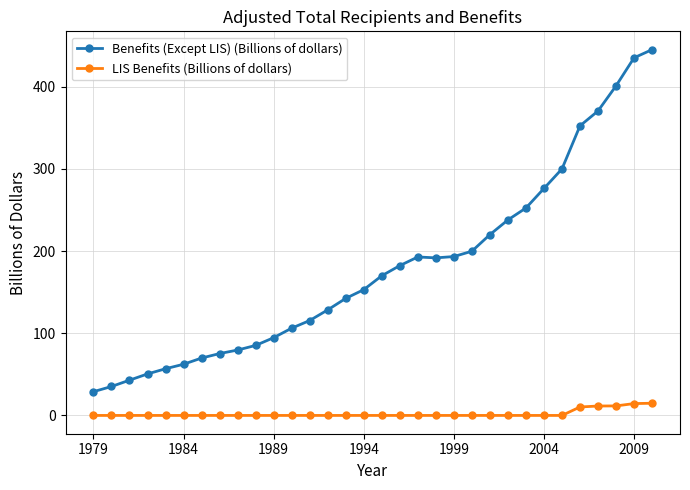

What is the difference between the maximum and second lowest values in the LIS Benefits (Billions of dollars) series?

14.8